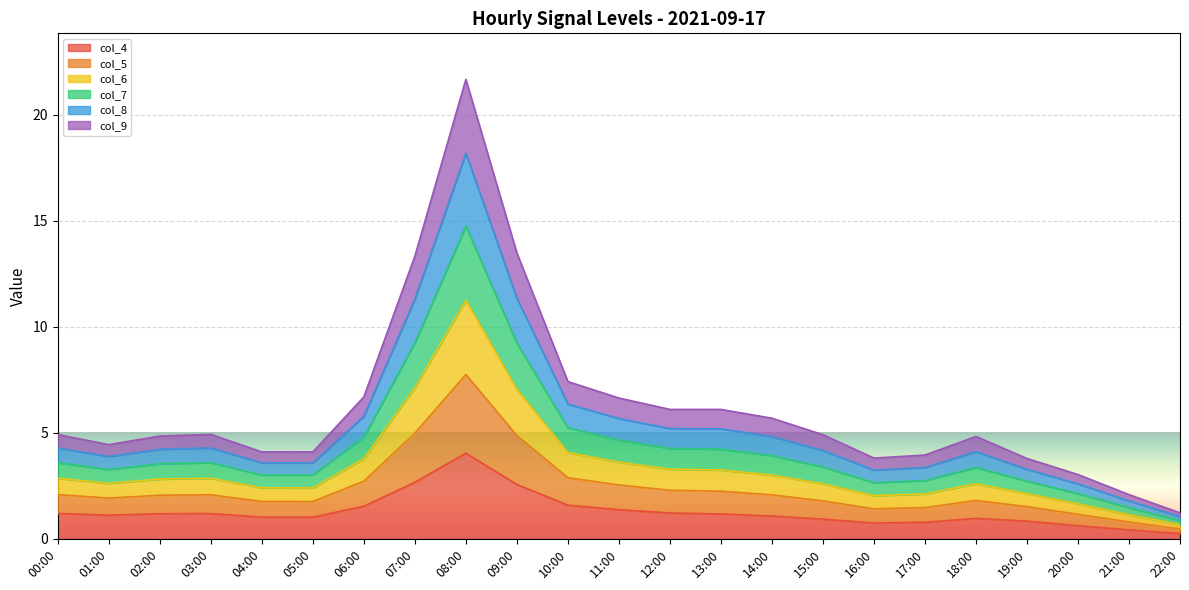

At which category is the sum across all series the highest?

08:00